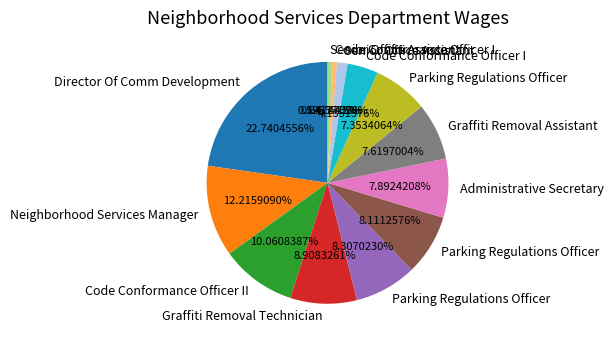

Is there a majority slice in this chart?

No